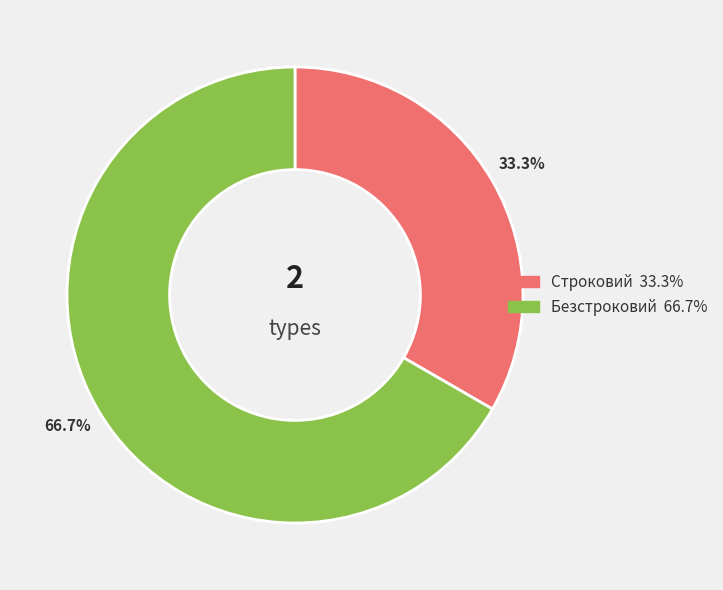

Which category has the smallest portion of the pie?

Строковий